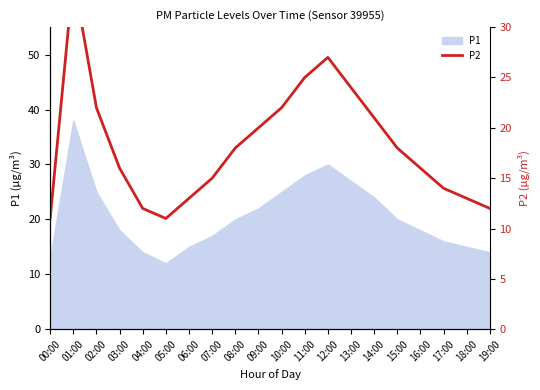

The chart shows a value of 15 at 07:00. True or false?

True